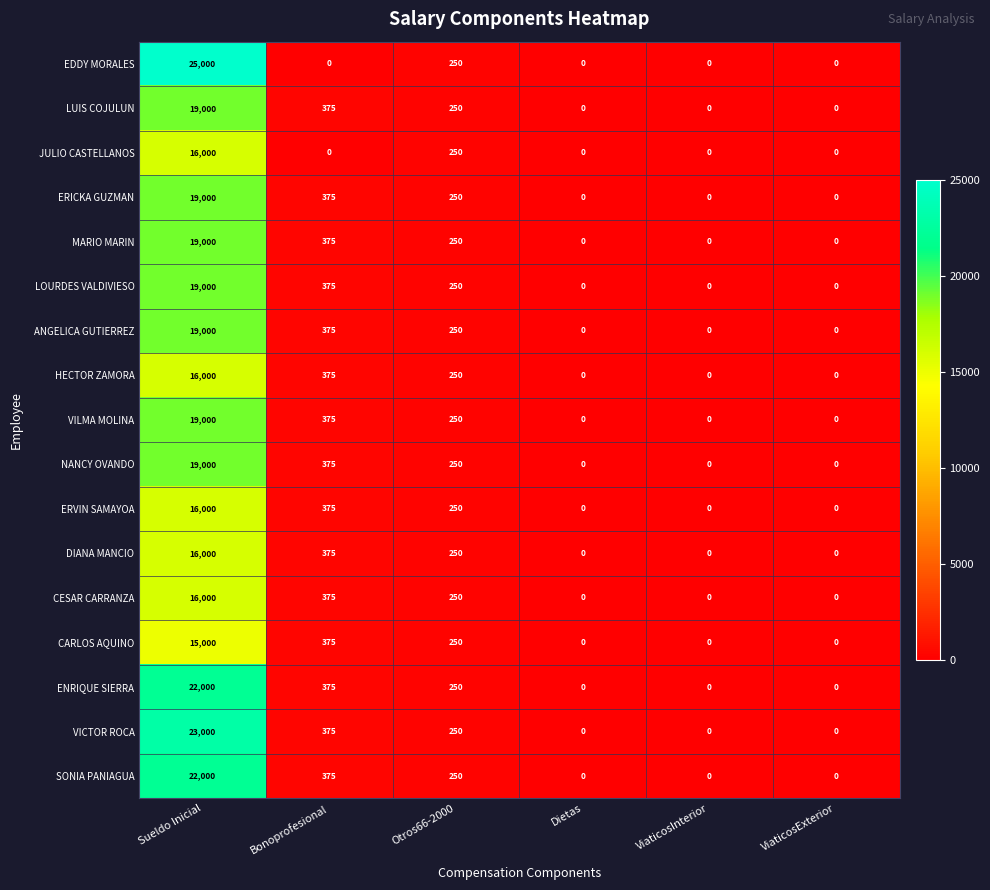

What is the difference between the maximum and minimum values in the EDDY MORALES series?

25000